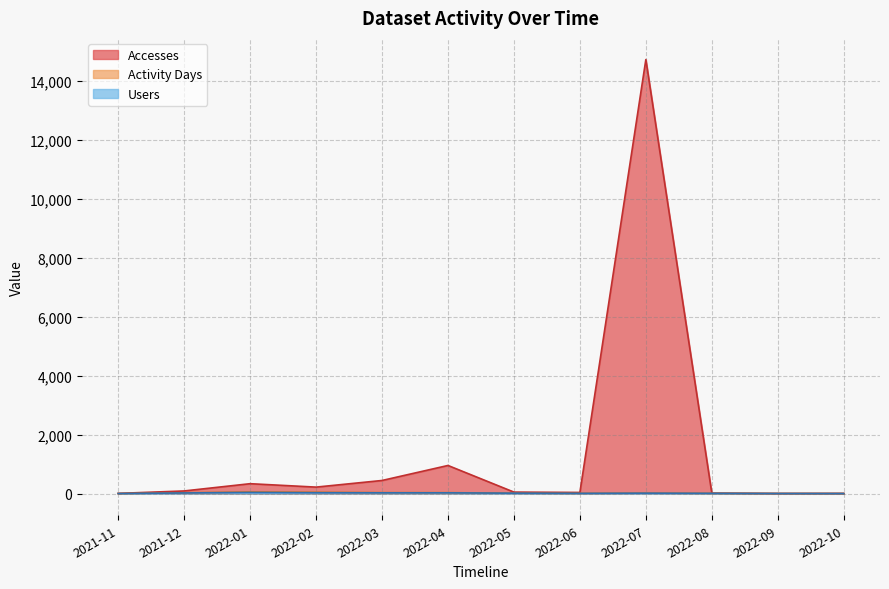

What is the label of the 11th point from the left?

2022-09